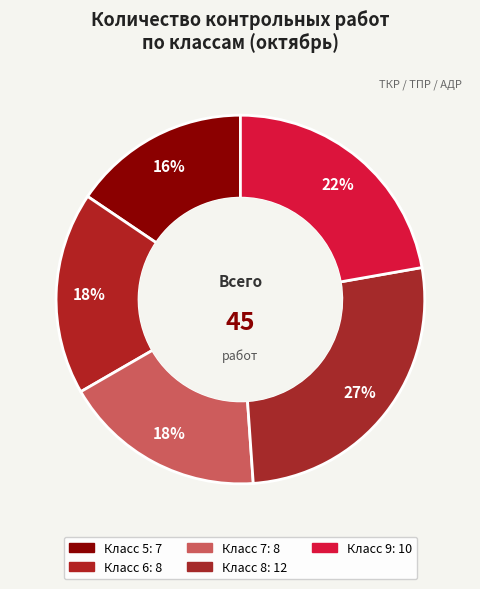

Count the number of slices in the pie.

5